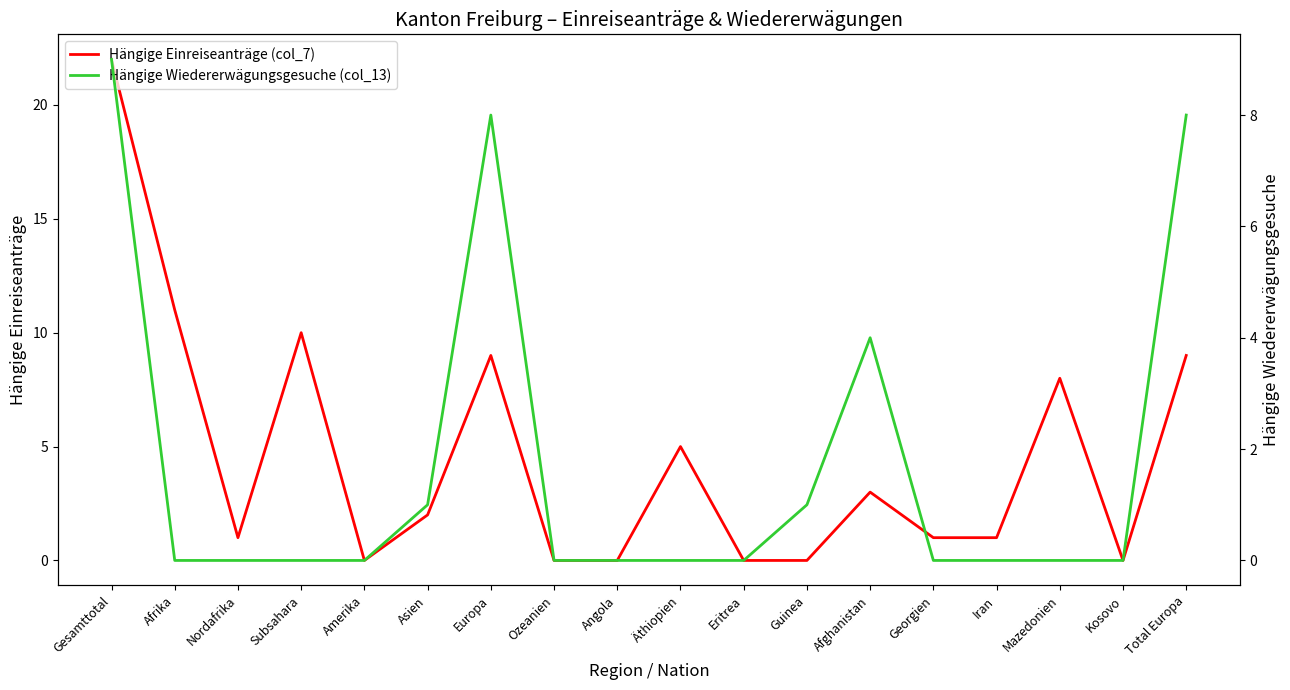

Reading right to left, transcribe all the data shown in this chart.

Hängige Einreiseanträge (col_7): 9	0	8	1	1	3	0	0	5	0	0	9	2	0	10	1	11	22
Hängige Wiedererwägungsgesuche (col_13): 8	0	0	0	0	4	1	0	0	0	0	8	1	0	0	0	0	9